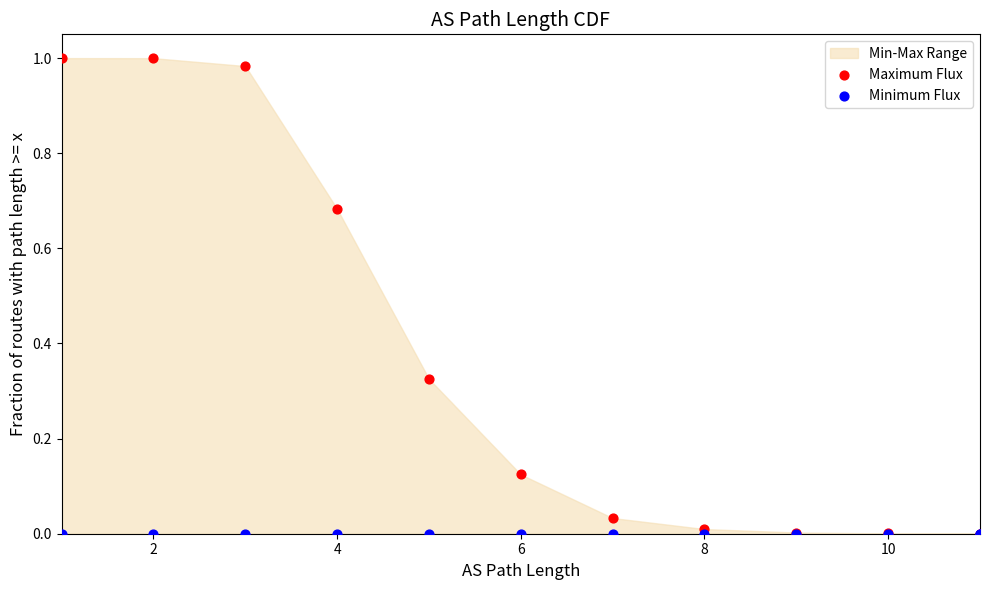

Which series contains the highest Y value?

Maximum Flux